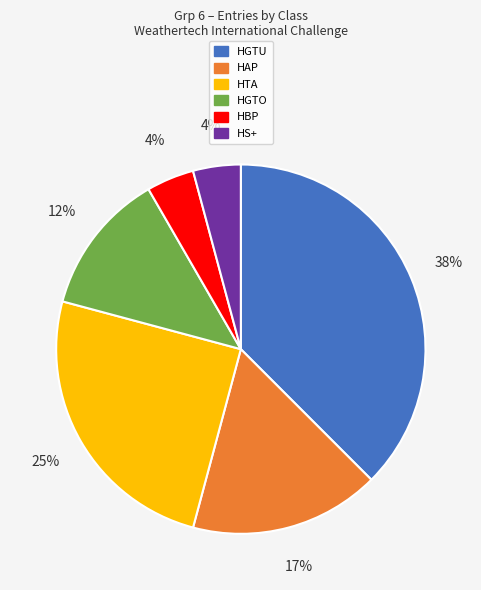

To the nearest percent, what portion does HAP represent?

17%